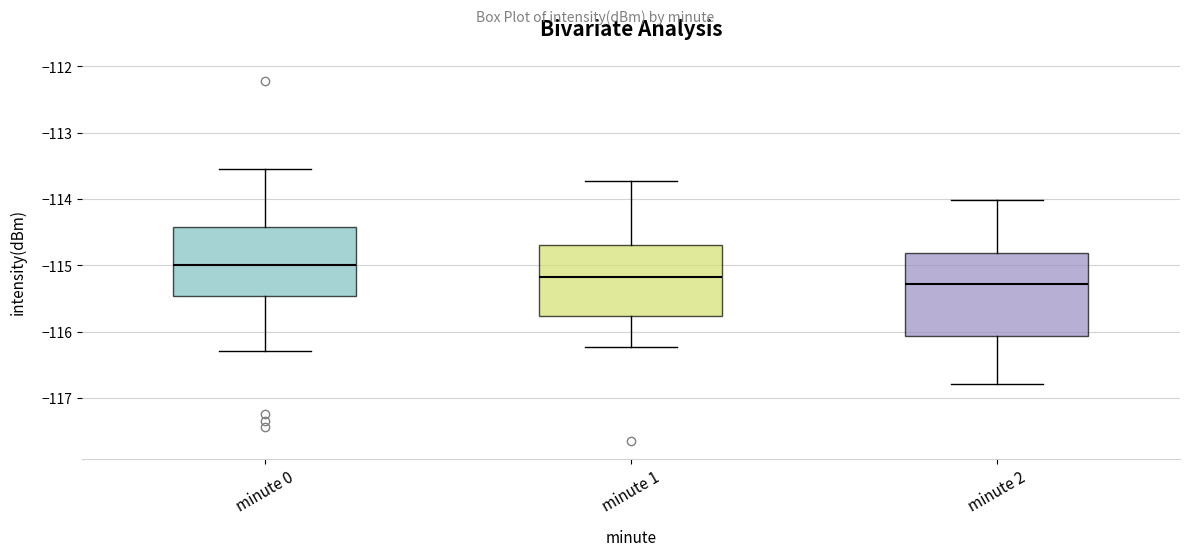

Where is the lower edge of the box for minute 1 on the y-axis? The values are not printed on the chart, so give them approximately, as read against the axis.

-115.8